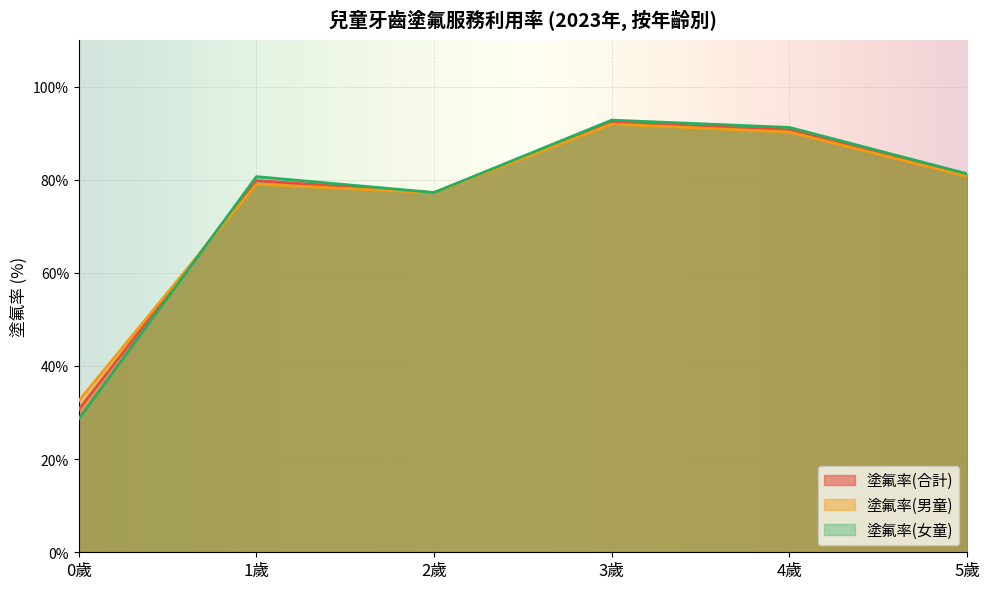

What is the smallest value displayed?

0.3